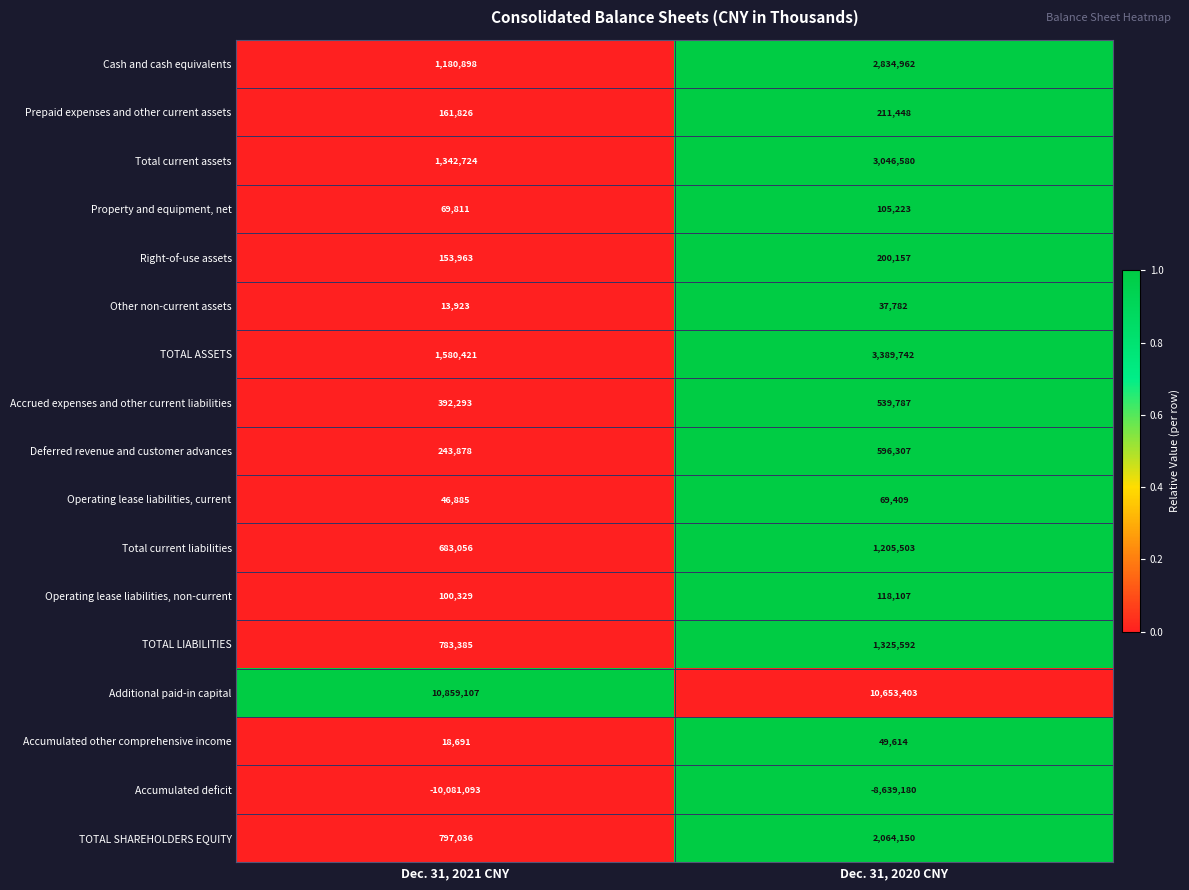

Which series changed the most between Dec. 31, 2021 CNY and Dec. 31, 2020 CNY?

TOTAL ASSETS